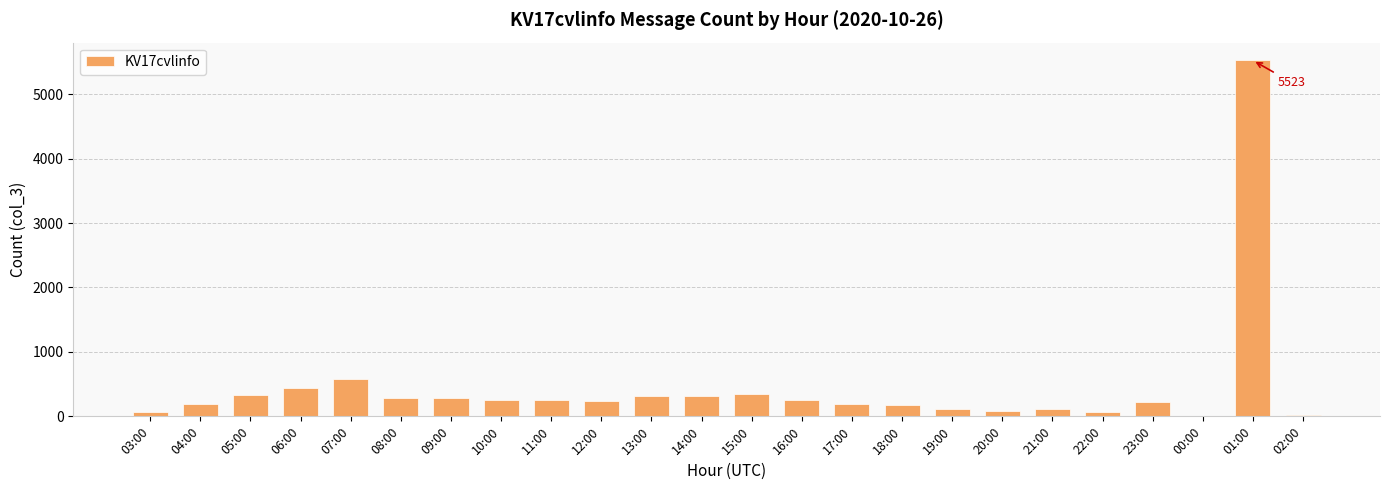

What is the sum of all values?

10691